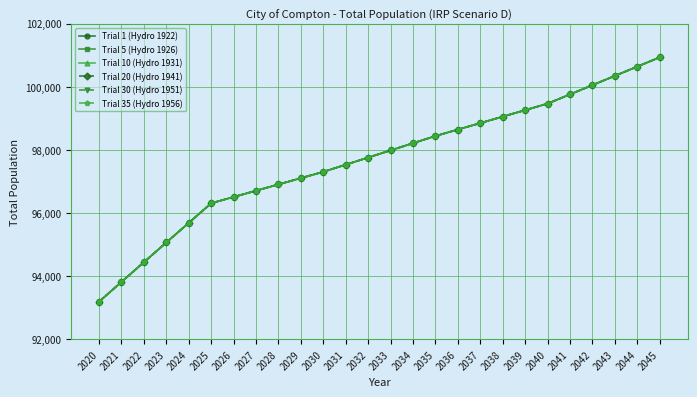

What is the sum of the Trial 30 (Hydro 1951) values at 2043 and 2021?

194161.9